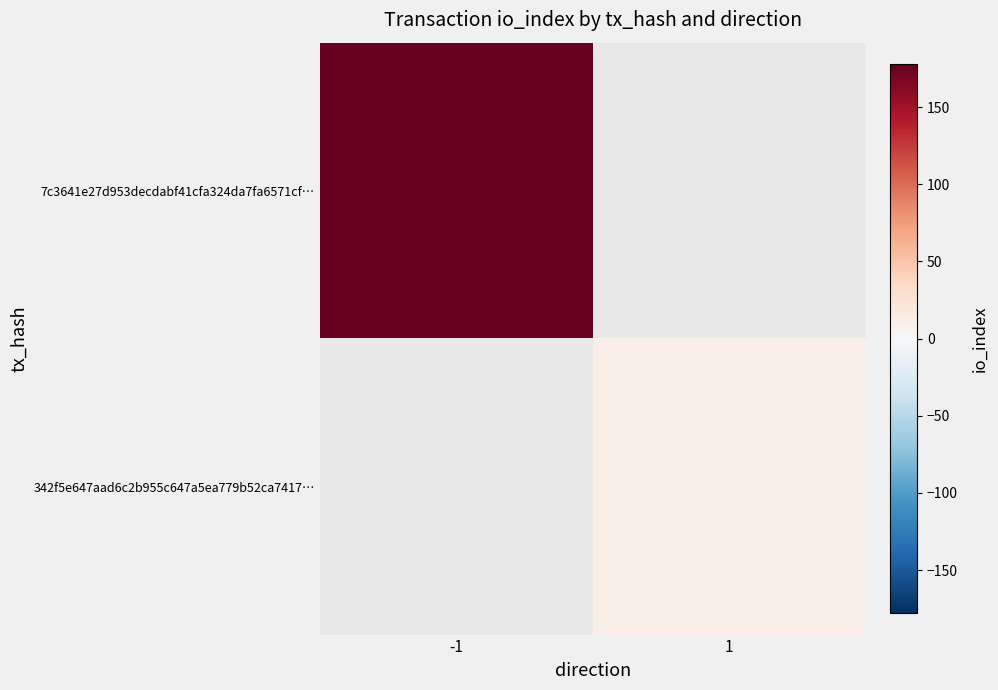

Rank the series by their maximum value, from highest to lowest.

7c3641e27d953decdabf41cfa324da7fa6571cf…, 342f5e647aad6c2b955c647a5ea779b52ca7417…